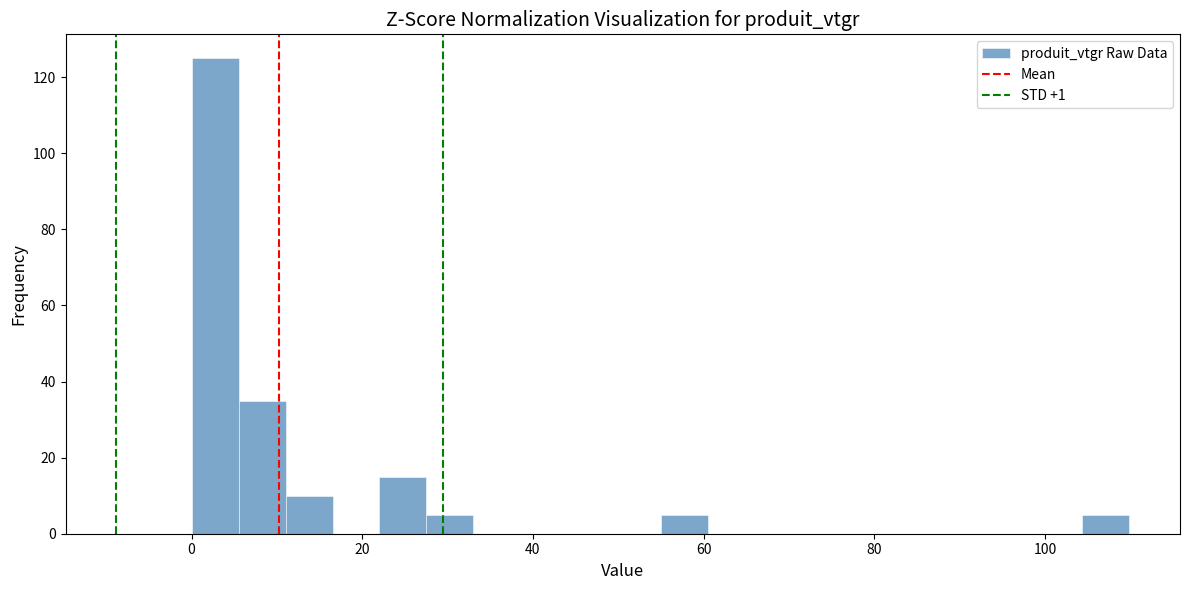

Read against the x-axis, roughly where is the centre of the tallest bar?

2